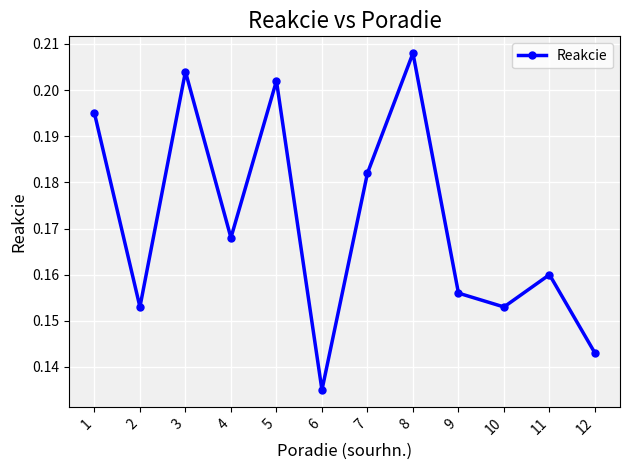

What is the sum of all values?

2.1